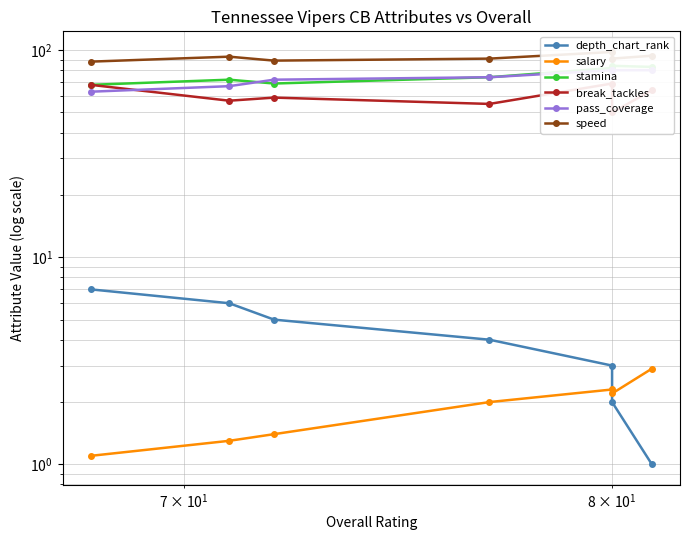

What are all the series names shown in the legend?

depth_chart_rank, salary, stamina, break_tackles, pass_coverage, speed